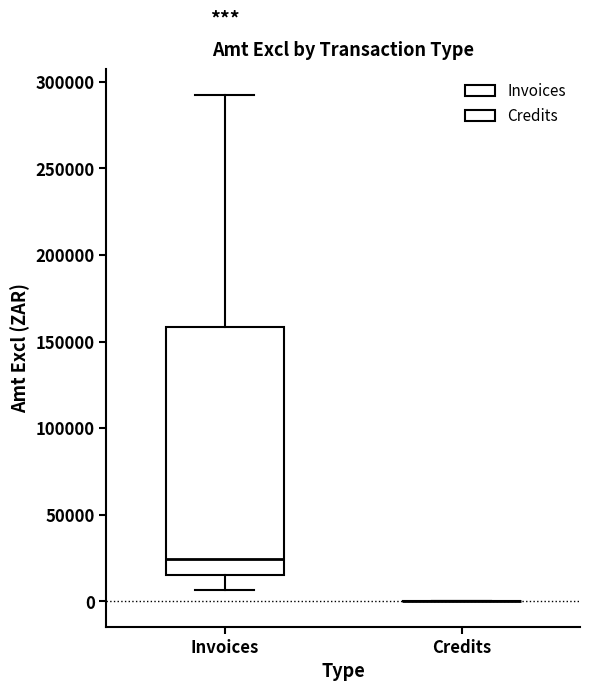

Reading left to right, read every box against the y-axis: the position of its median line, the range the box covers, and the ends of its whiskers. The values are not printed on the chart, so give them approximately, as read against the axis.

Invoices: median 25000, box 15000 to 160000, whiskers 5000 to 295000
Credits: box collapsed to a line at 0, whiskers 0 to 0